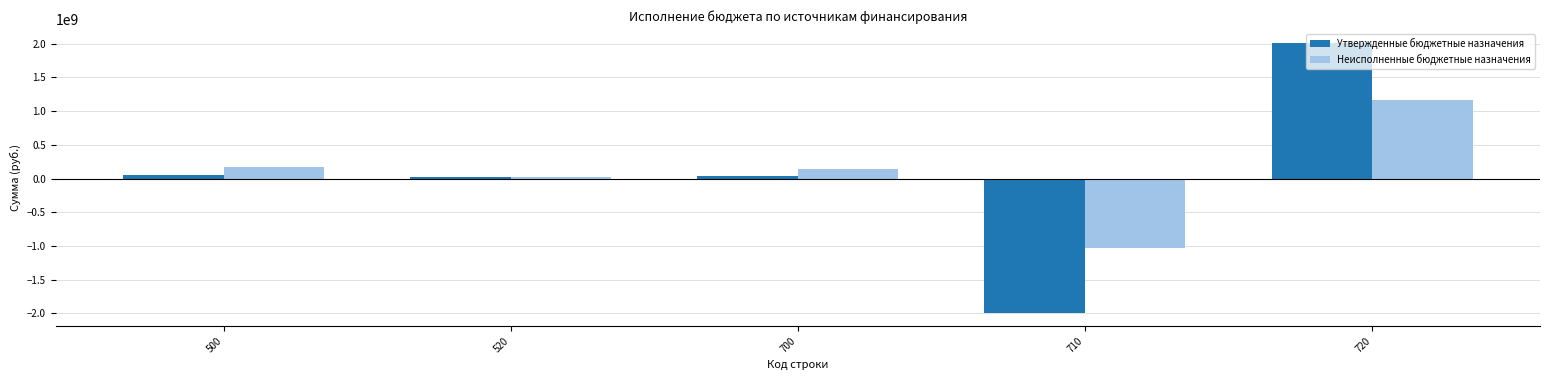

What is the value of the Неисполненные бюджетные назначения bar at the 2nd from the left?

27809081.4